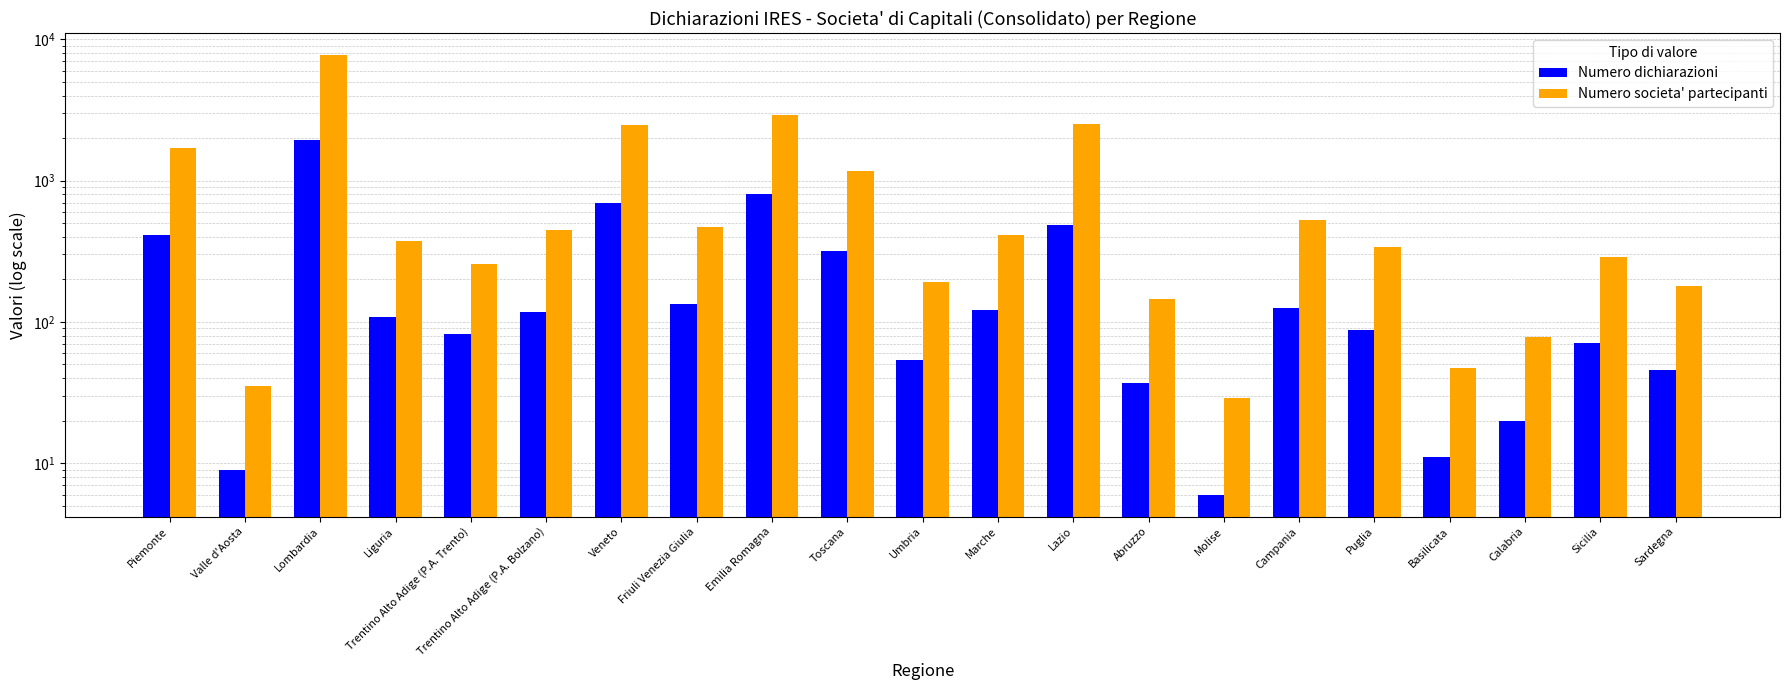

What is the label of the 13th bar from the right?

Emilia Romagna